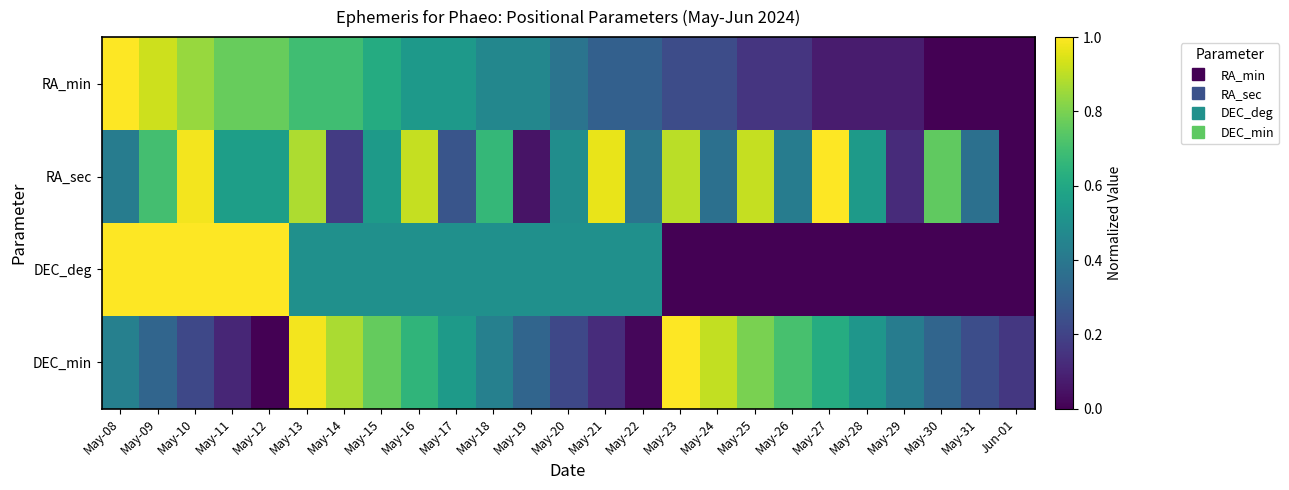

Reading left to right, transcribe all the data shown in this chart.

RA_min: May-08=1.0	May-09=0.9	May-10=0.8	May-11=0.8	May-12=0.8	May-13=0.7	May-14=0.7	May-15=0.6	May-16=0.5	May-17=0.5	May-18=0.5	May-19=0.5	May-20=0.4	May-21=0.3	May-22=0.3	May-23=0.2	May-24=0.2	May-25=0.2	May-26=0.2	May-27=0.1	May-28=0.1	May-29=0.1	May-30=0.0	May-31=0.0	Jun-01=0.0
RA_sec: May-08=0.4	May-09=0.7	May-10=1.0	May-11=0.6	May-12=0.6	May-13=0.9	May-14=0.2	May-15=0.5	May-16=0.9	May-17=0.3	May-18=0.7	May-19=0.1	May-20=0.5	May-21=1.0	May-22=0.4	May-23=0.9	May-24=0.4	May-25=0.9	May-26=0.4	May-27=1.0	May-28=0.5	May-29=0.1	May-30=0.8	May-31=0.4	Jun-01=0.0
DEC_deg: May-08=1.0	May-09=1.0	May-10=1.0	May-11=1.0	May-12=1.0	May-13=0.5	May-14=0.5	May-15=0.5	May-16=0.5	May-17=0.5	May-18=0.5	May-19=0.5	May-20=0.5	May-21=0.5	May-22=0.5	May-23=0.0	May-24=0.0	May-25=0.0	May-26=0.0	May-27=0.0	May-28=0.0	May-29=0.0	May-30=0.0	May-31=0.0	Jun-01=0.0
DEC_min: May-08=0.4	May-09=0.3	May-10=0.2	May-11=0.1	May-12=0.0	May-13=1.0	May-14=0.9	May-15=0.8	May-16=0.7	May-17=0.5	May-18=0.4	May-19=0.3	May-20=0.2	May-21=0.1	May-22=0.0	May-23=1.0	May-24=0.9	May-25=0.8	May-26=0.7	May-27=0.6	May-28=0.5	May-29=0.4	May-30=0.3	May-31=0.2	Jun-01=0.2